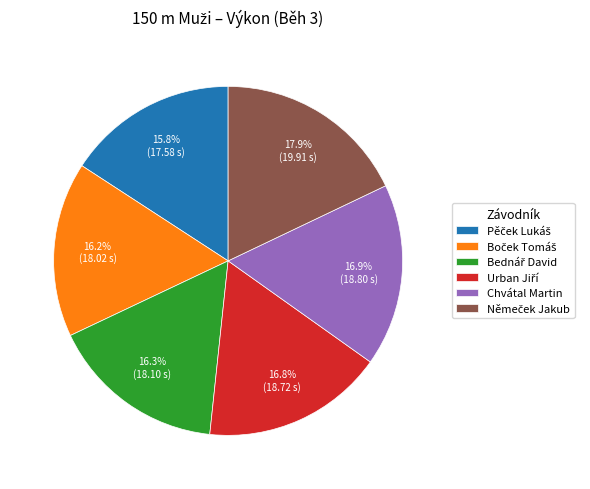

Is there a majority slice in this chart?

No